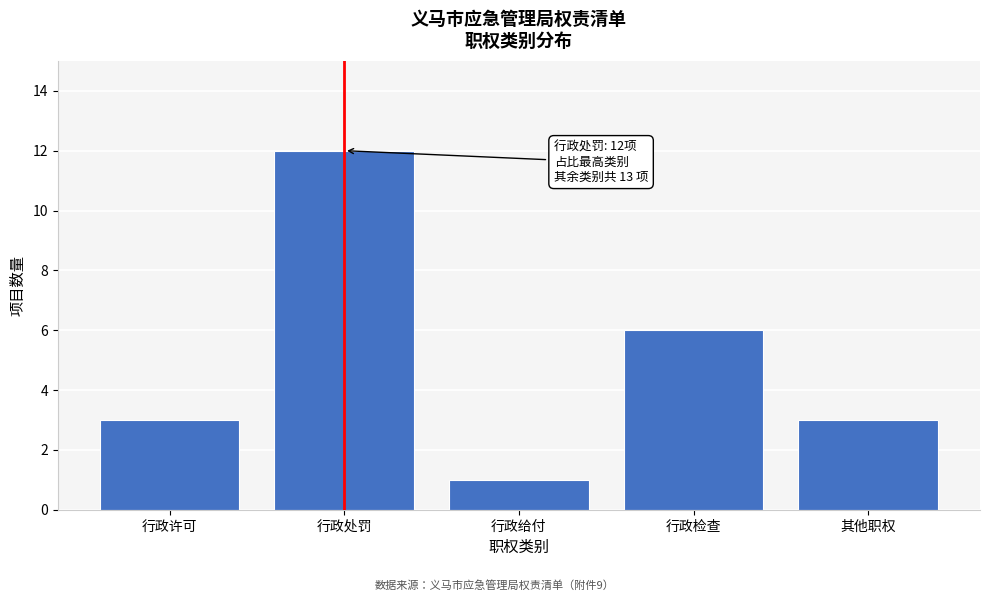

Reading left to right, list all the values displayed in this chart.

行政许可=3	行政处罚=12	行政给付=1	行政检查=6	其他职权=3